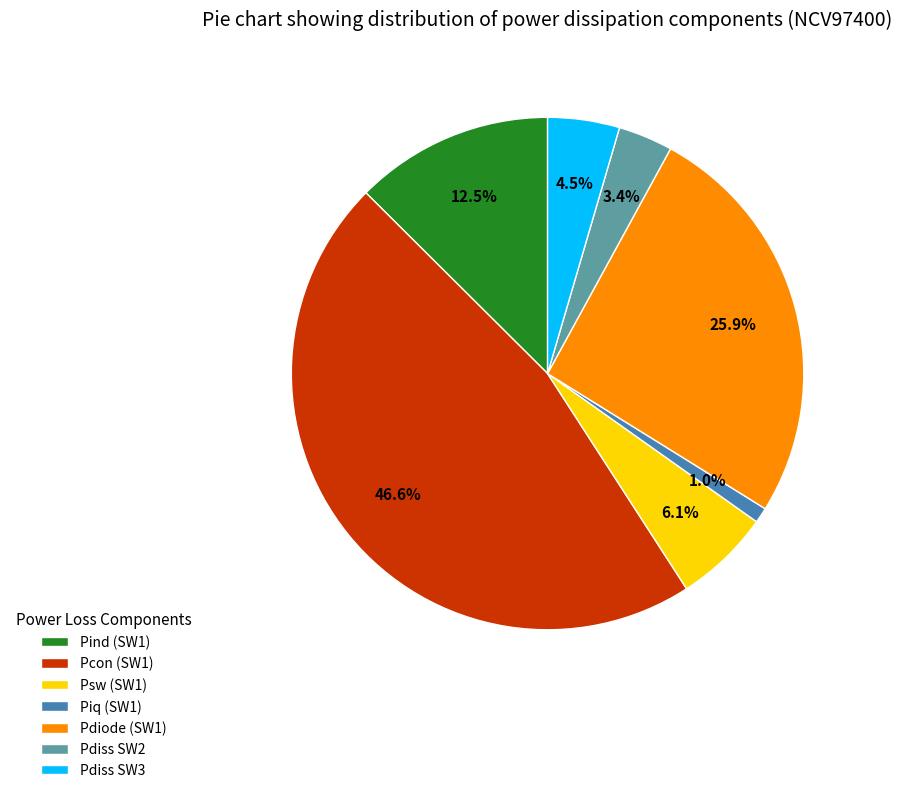

To the nearest percent, what is the combined percentage of Psw (SW1) and Pind (SW1)?

19%